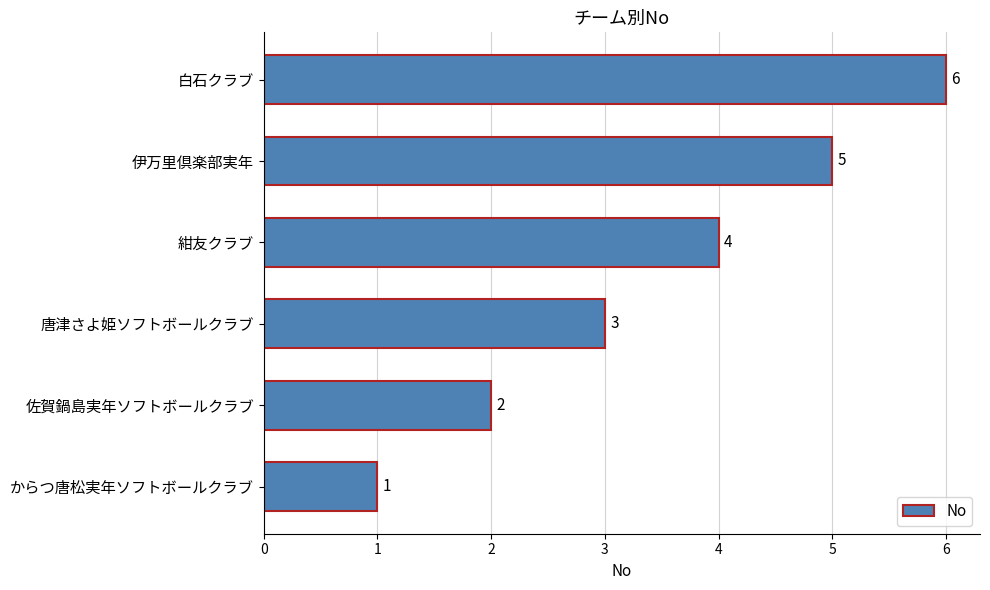

How many series are shown in this chart?

1